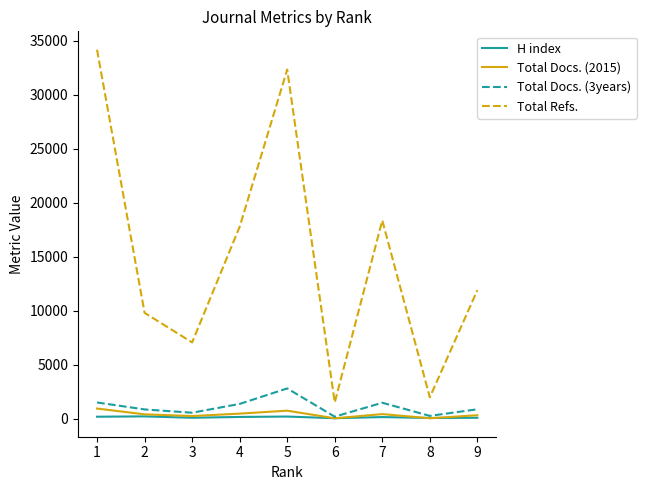

At how many categories does at least one series exceed 8939?

6